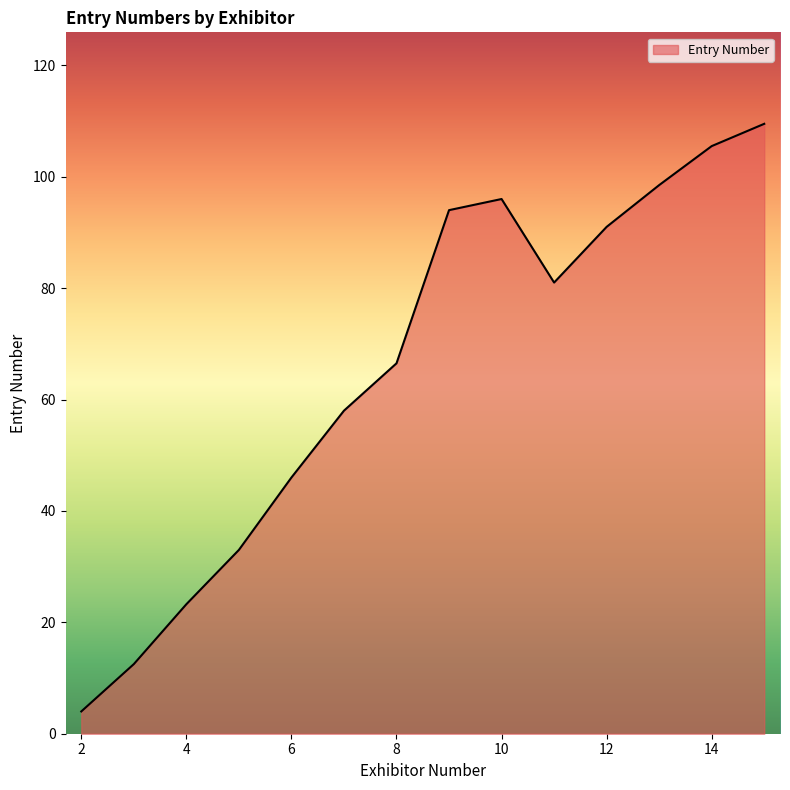

What is the maximum value shown in the chart?

109.5